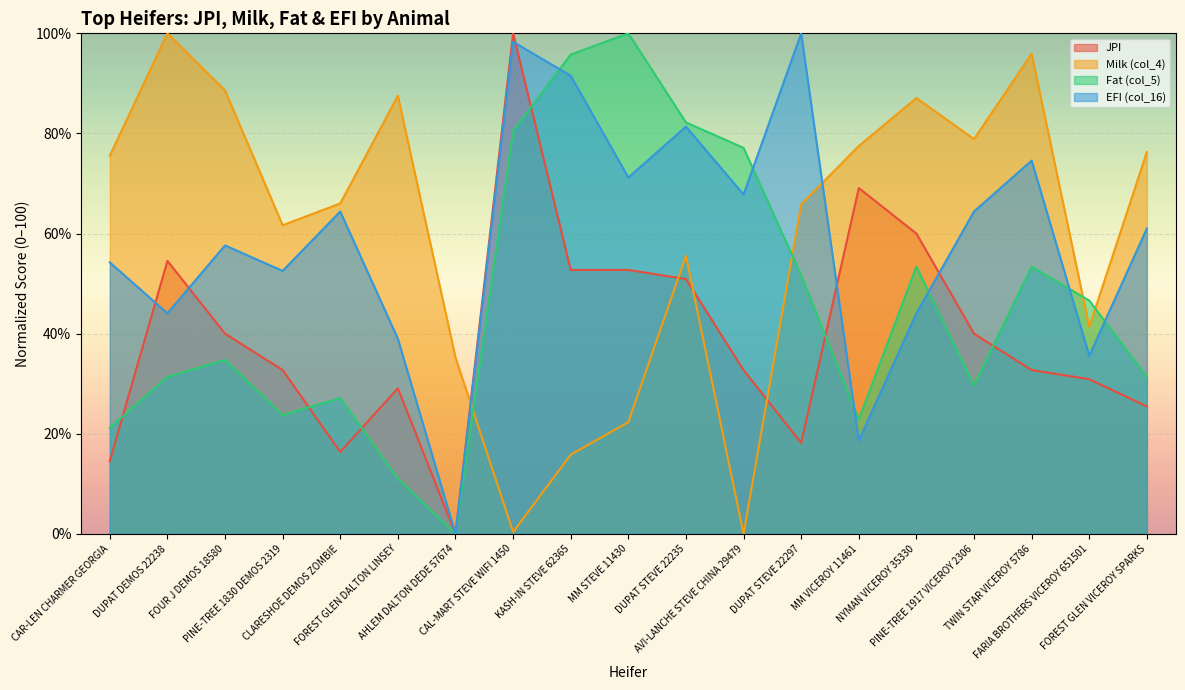

In JPI, how many points are lower than both neighbors (excluding endpoints)?

3